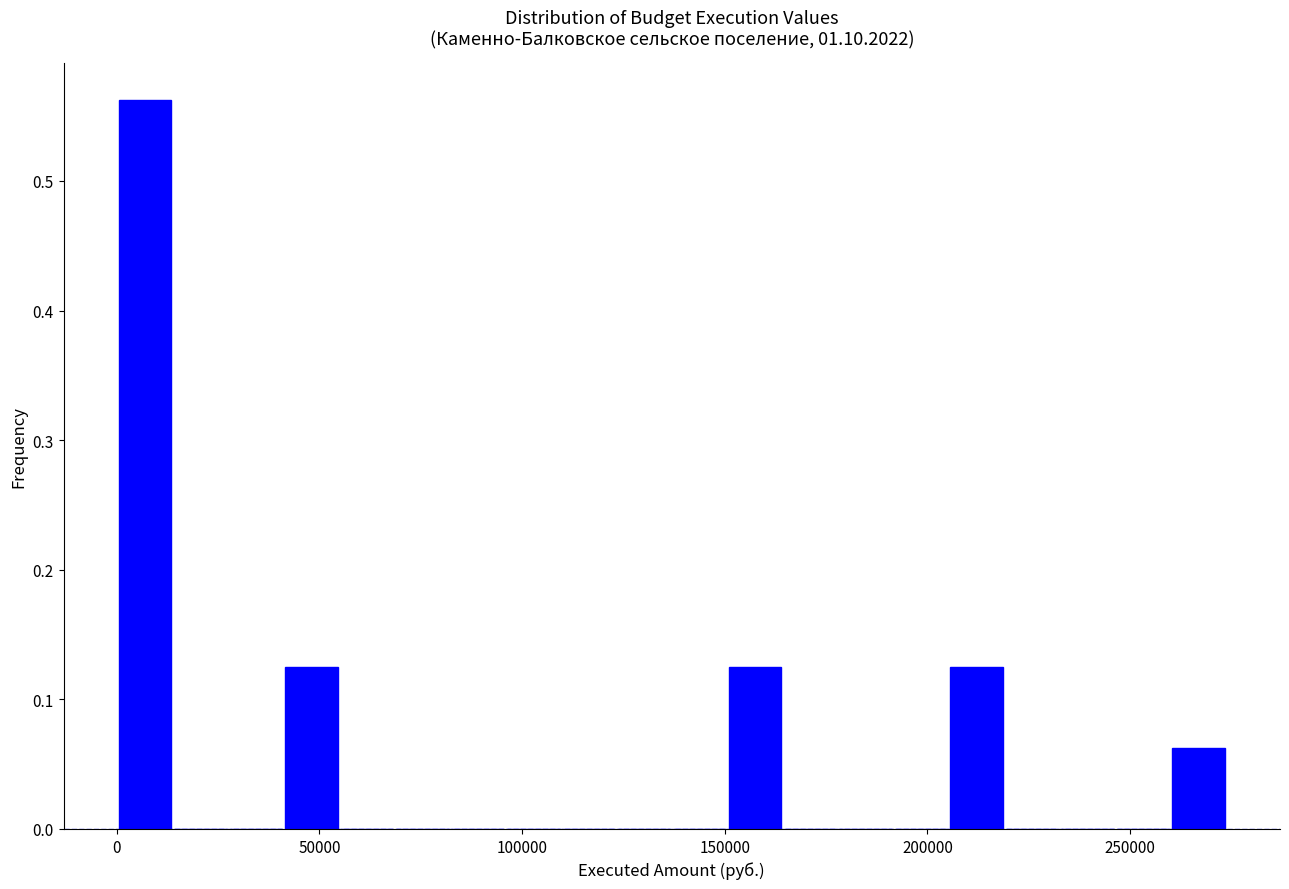

Around what value on the x-axis is the tallest bar? Give the approximate position of its centre, as read against the axis.

5000